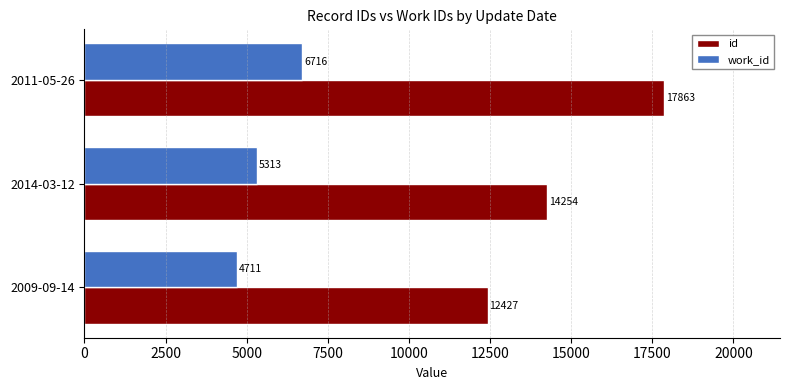

The value of work_id at 2014-03-12 is 1286. True or false?

False